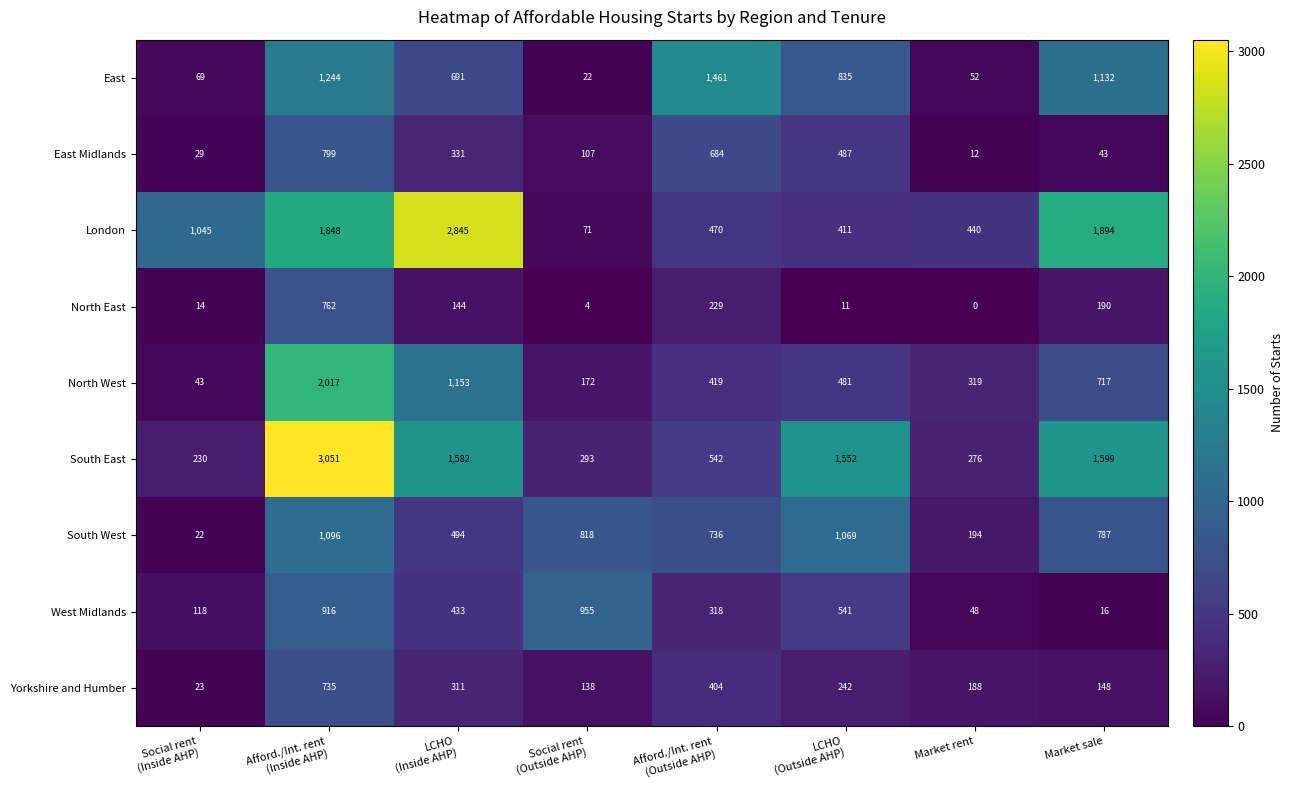

The value of South East at Market sale is 2137. True or false?

False